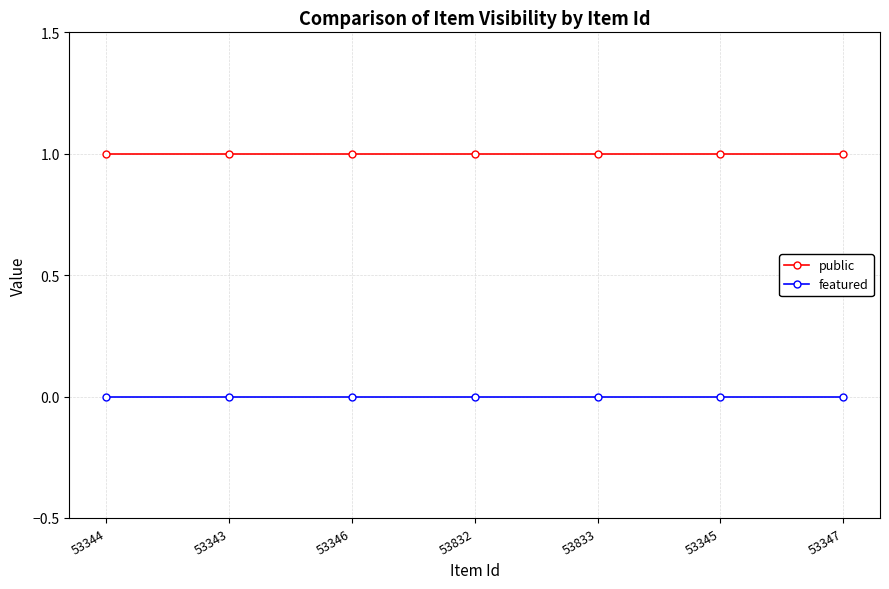

True or false: public has a value of 1 at 53832.

True